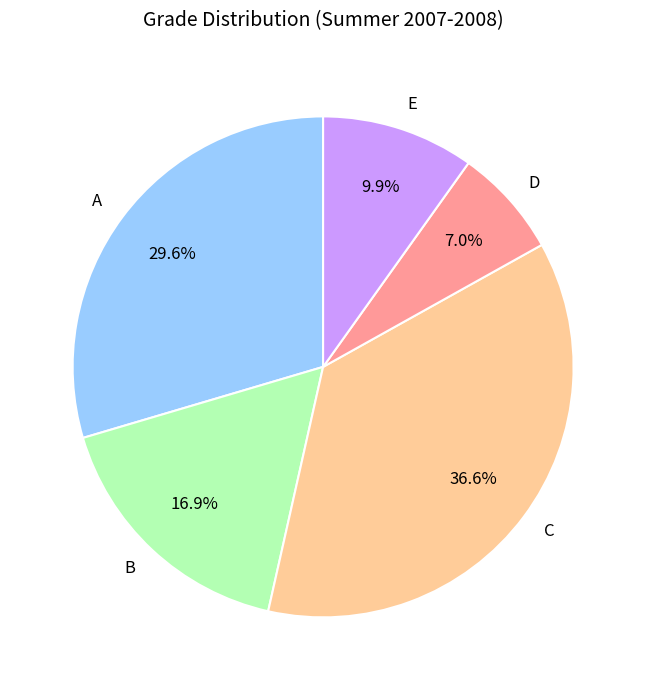

To the nearest percent, what percentage of the pie is E?

10%